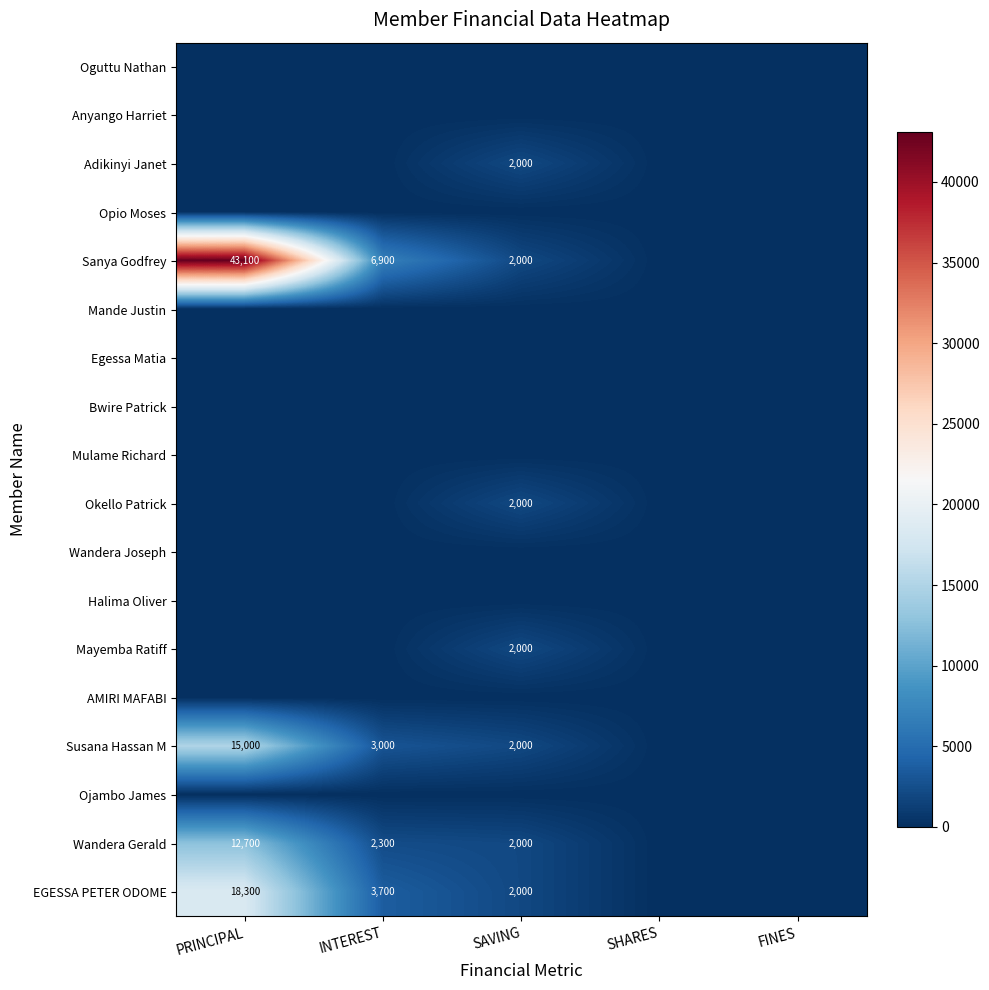

Is it true that Susana Hassan M equals 23896 at PRINCIPAL?

False